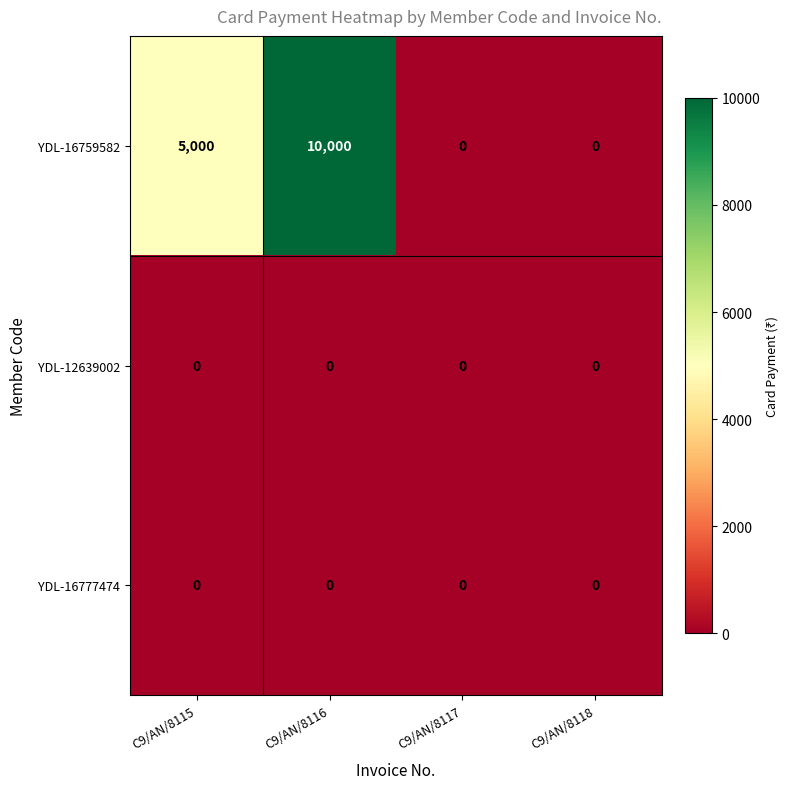

Reading left to right, list all the values displayed in this chart.

YDL-16759582: C9/AN/8115=5000	C9/AN/8116=10000	C9/AN/8117=0	C9/AN/8118=0
YDL-12639002: C9/AN/8115=0	C9/AN/8116=0	C9/AN/8117=0	C9/AN/8118=0
YDL-16777474: C9/AN/8115=0	C9/AN/8116=0	C9/AN/8117=0	C9/AN/8118=0